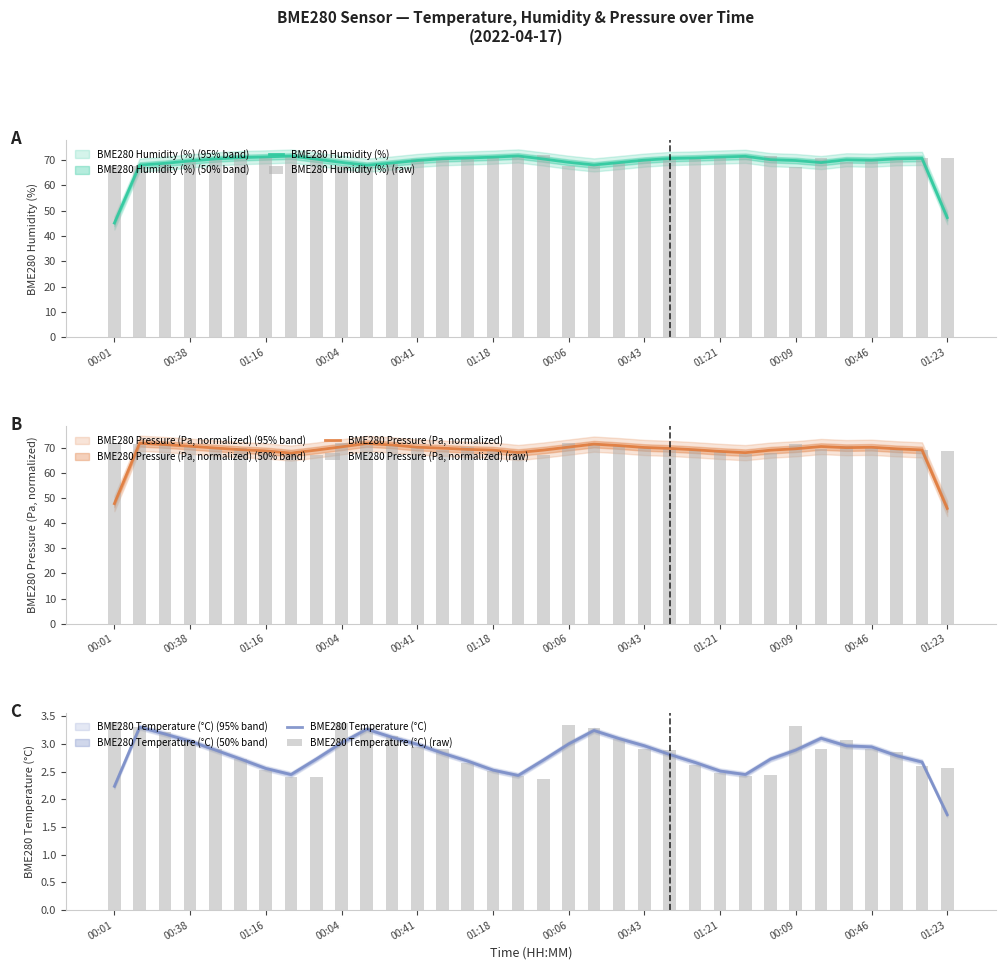

Which series has the largest total across all categories?

BME280 Humidity (%) (raw)